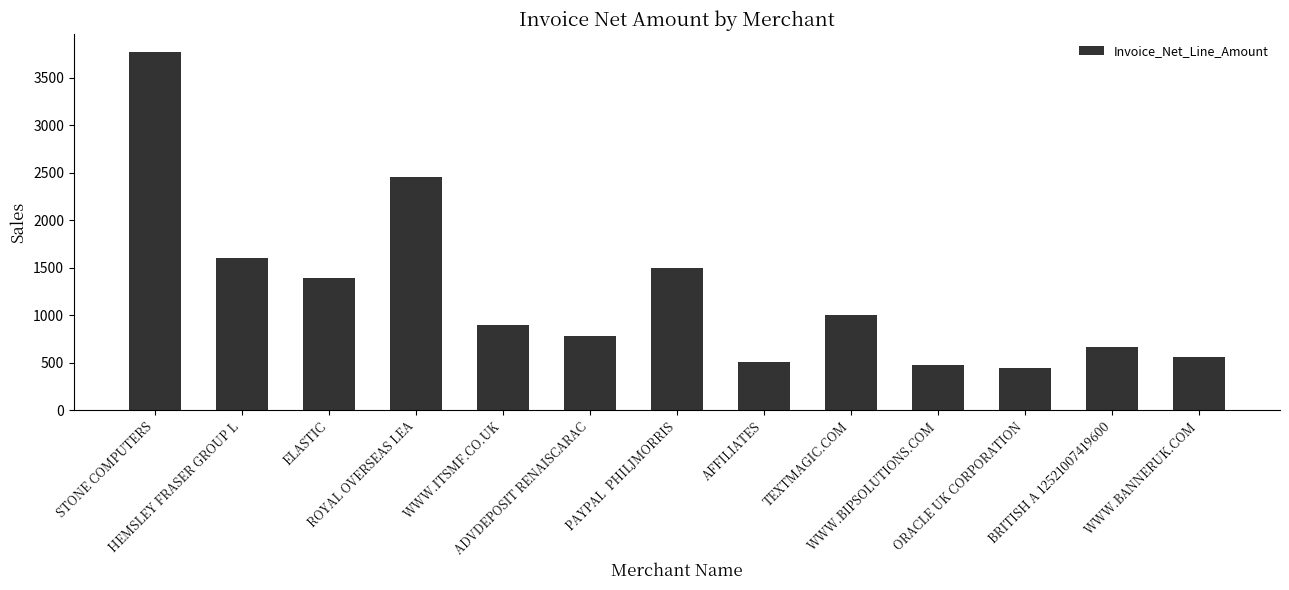

What is the smallest value displayed?

448.0